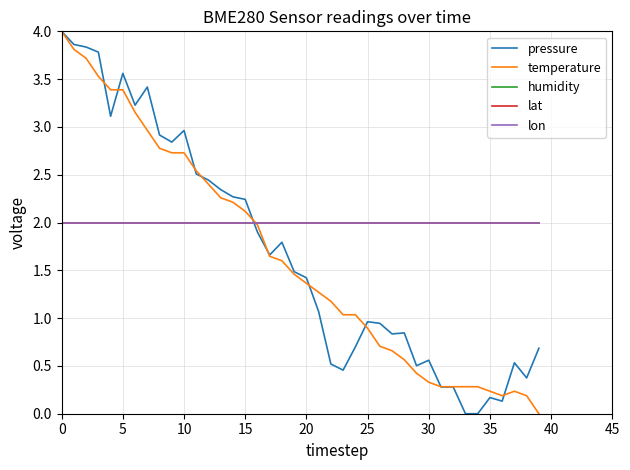

True or false: temperature has more than 0 points higher than both neighbors.

True